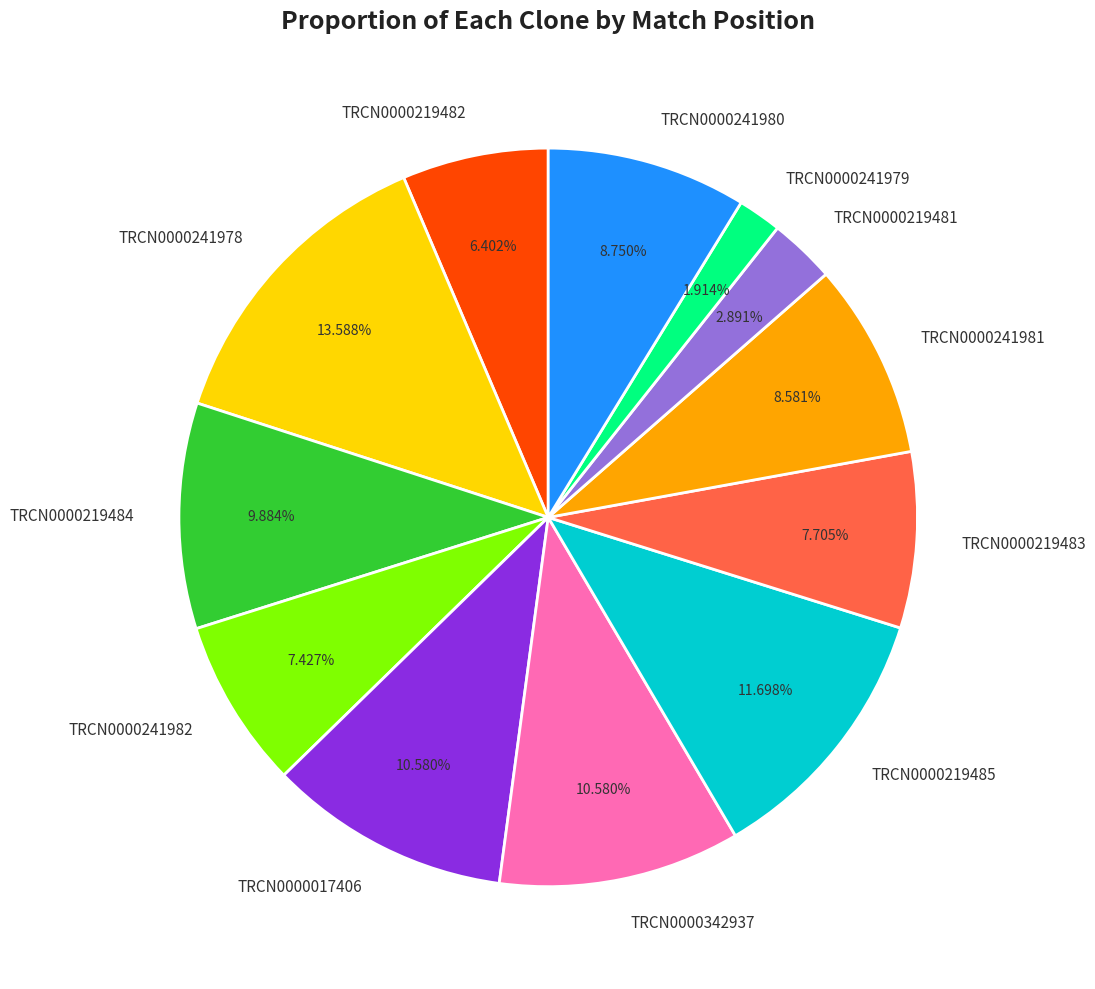

The TRCN0000241978 slice represents 3% of the pie. True or false?

False